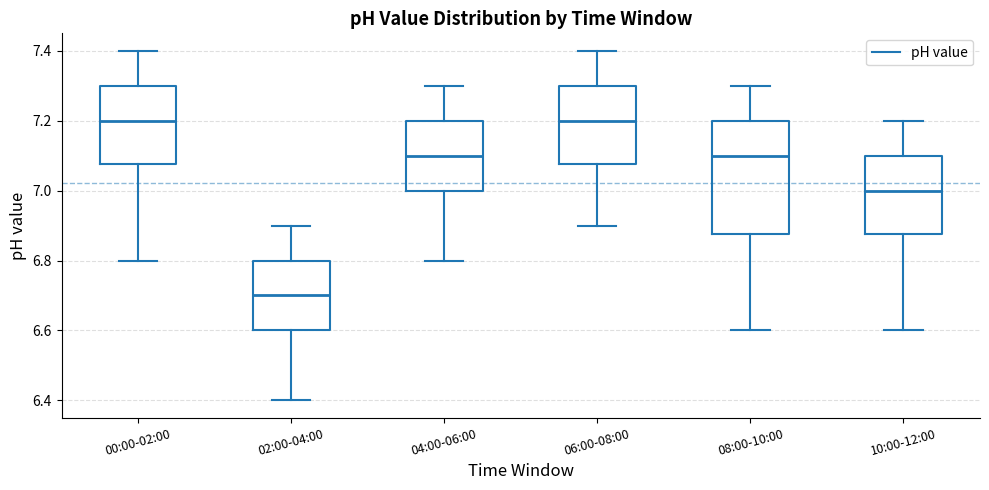

Reading left to right, transcribe this box plot: for each box, give where its median line is, the range the box spans, and where its two whiskers end, as read against the y-axis. The values are not printed on the chart, so give them approximately, as read against the axis.

00:00-02:00: median 7.20, box 7.08 to 7.30, whiskers 6.80 to 7.40
02:00-04:00: median 6.70, box 6.60 to 6.80, whiskers 6.40 to 6.90
04:00-06:00: median 7.10, box 7.00 to 7.20, whiskers 6.80 to 7.30
06:00-08:00: median 7.20, box 7.08 to 7.30, whiskers 6.90 to 7.40
08:00-10:00: median 7.10, box 6.88 to 7.20, whiskers 6.60 to 7.30
10:00-12:00: median 7.00, box 6.88 to 7.10, whiskers 6.60 to 7.20